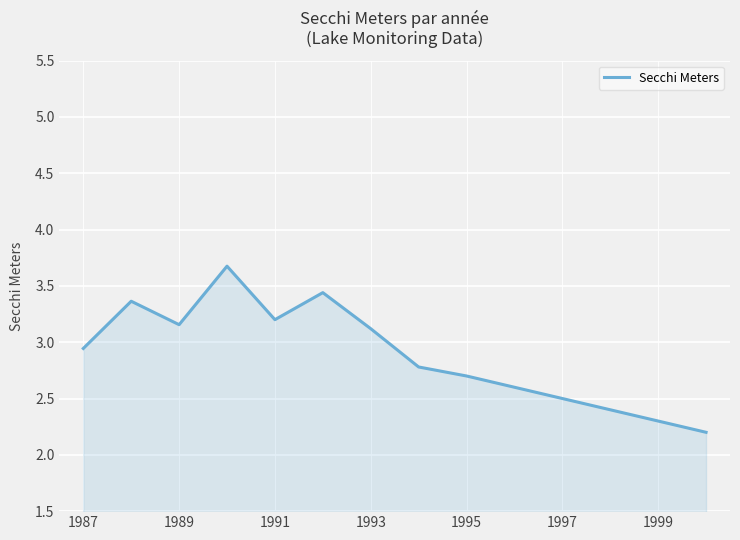

What is the difference between the maximum and minimum values?

1.5